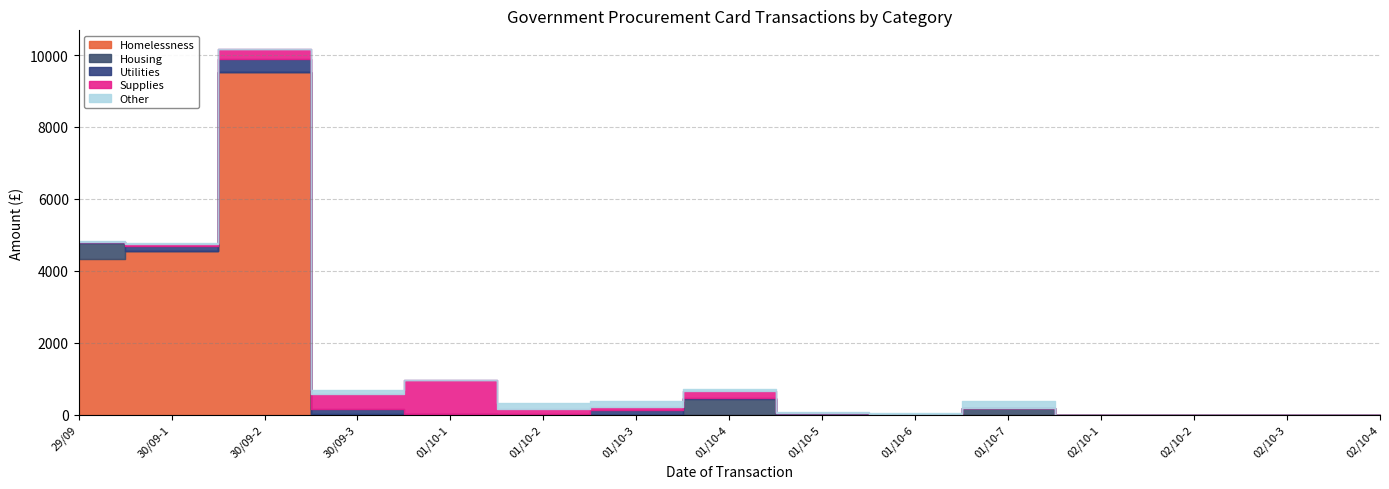

How many times do Supplies and Other cross each other?

4